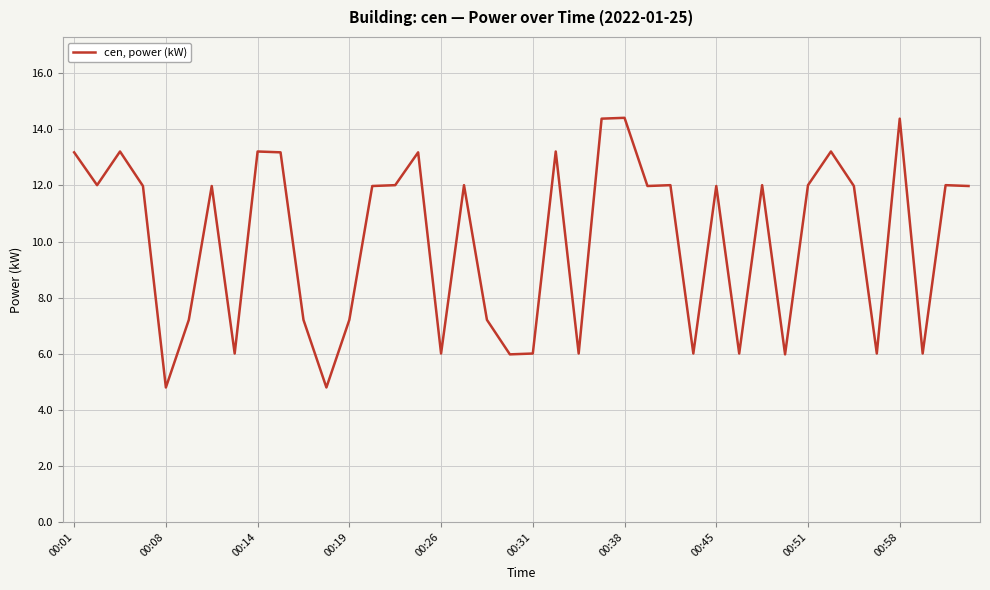

What is the maximum value shown in the chart?

14.4